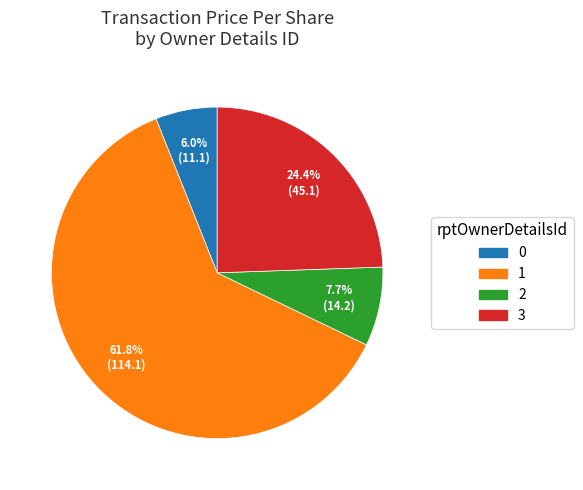

Which slice is the largest?

1